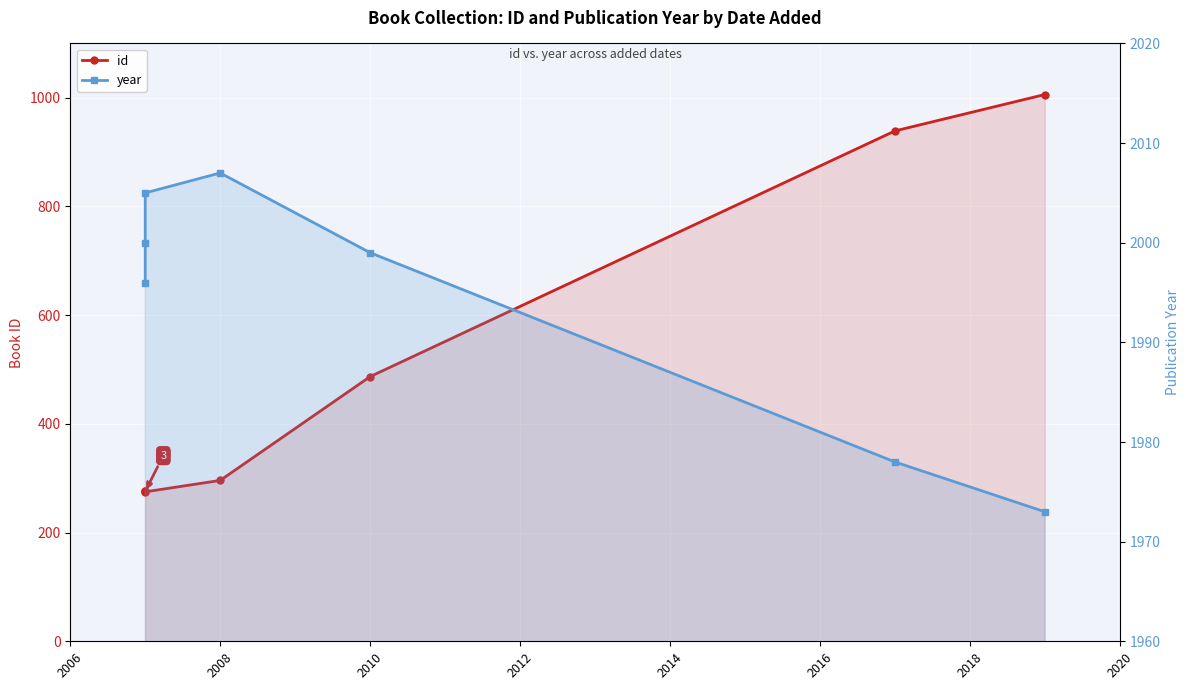

Which series has the largest total across all categories?

year